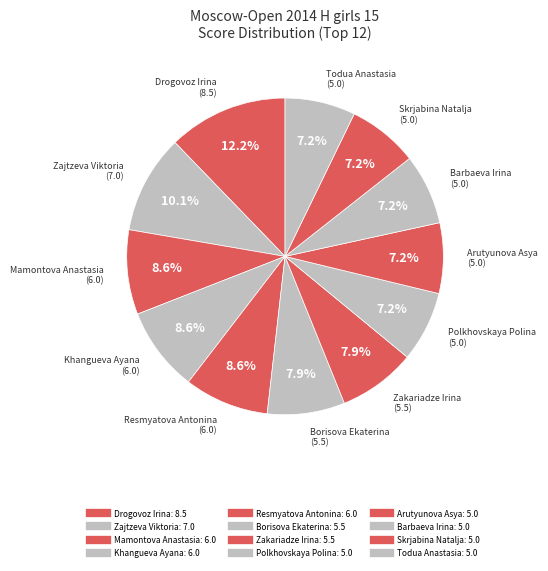

Count the number of slices in the pie.

12